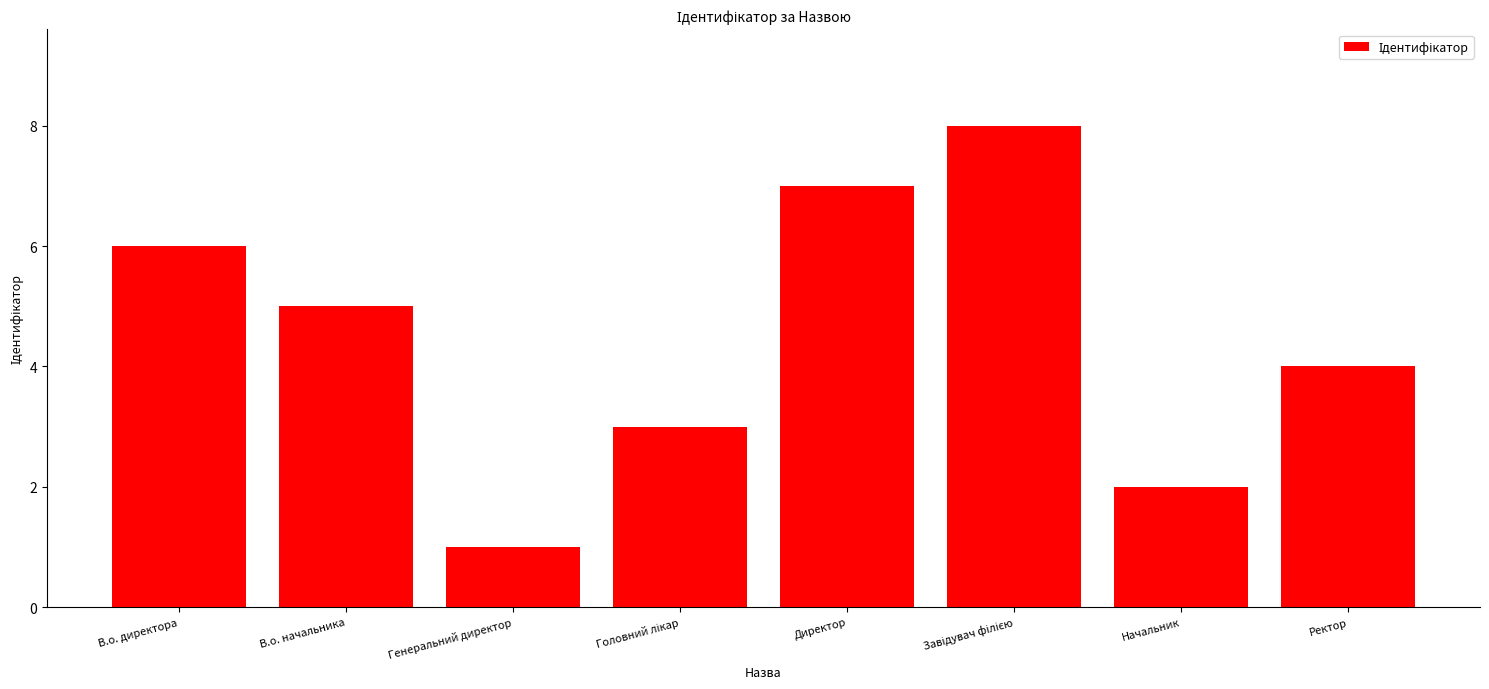

At which label does the data first exceed 5?

В.о. директора